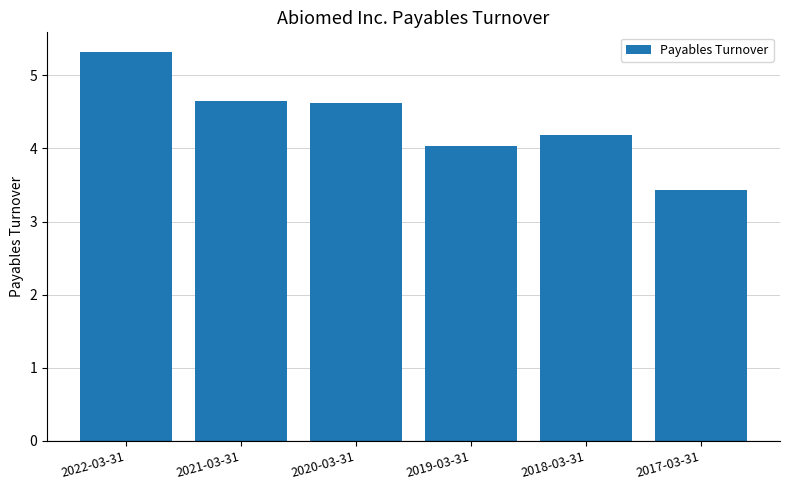

Where does the data first go above 4?

2022-03-31